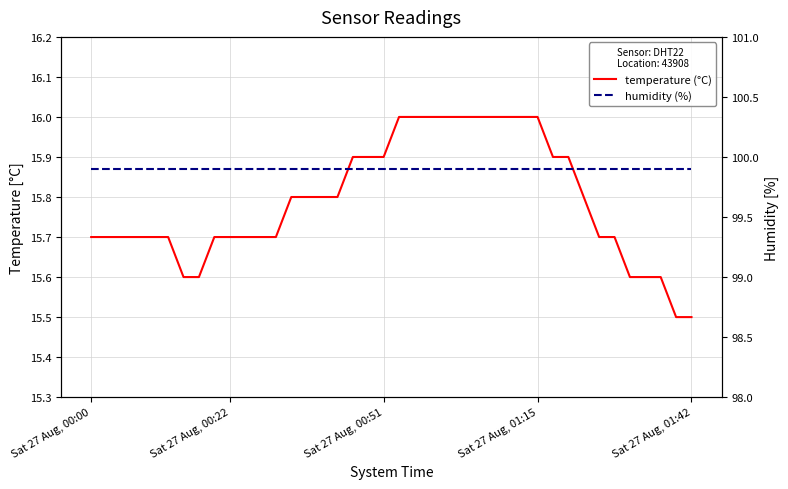

Is the value of humidity (%) at 34 greater than the value of temperature (°C) at 10?

Yes